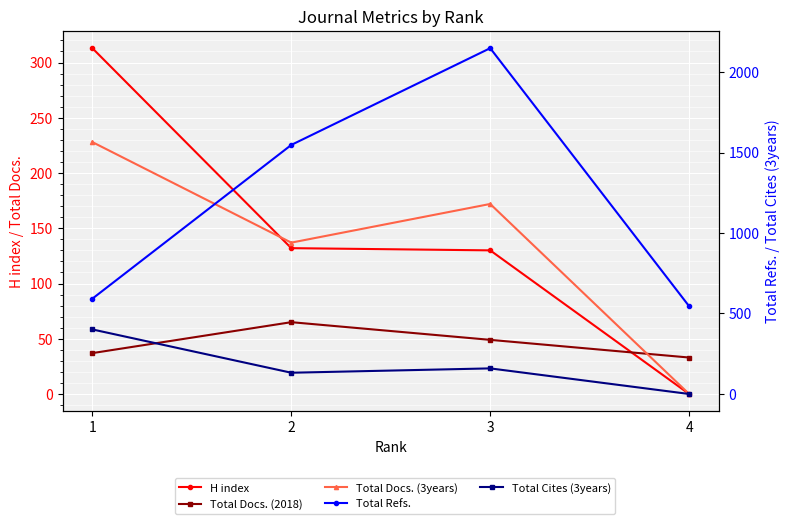

What is the lowest value of the Total Refs. series?

545